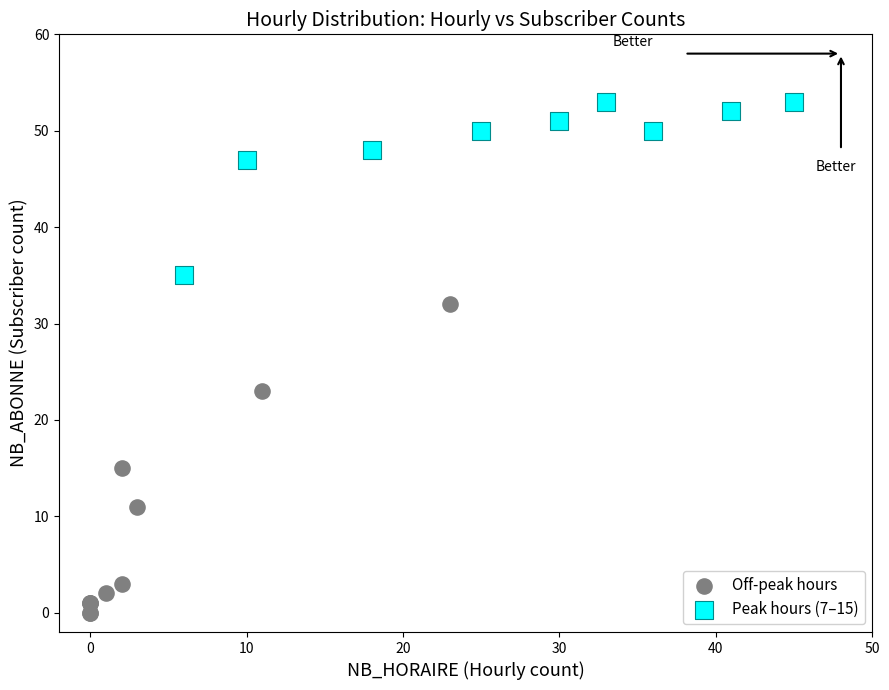

What are all the series names shown in the legend?

Off-peak hours, Peak hours (7–15)